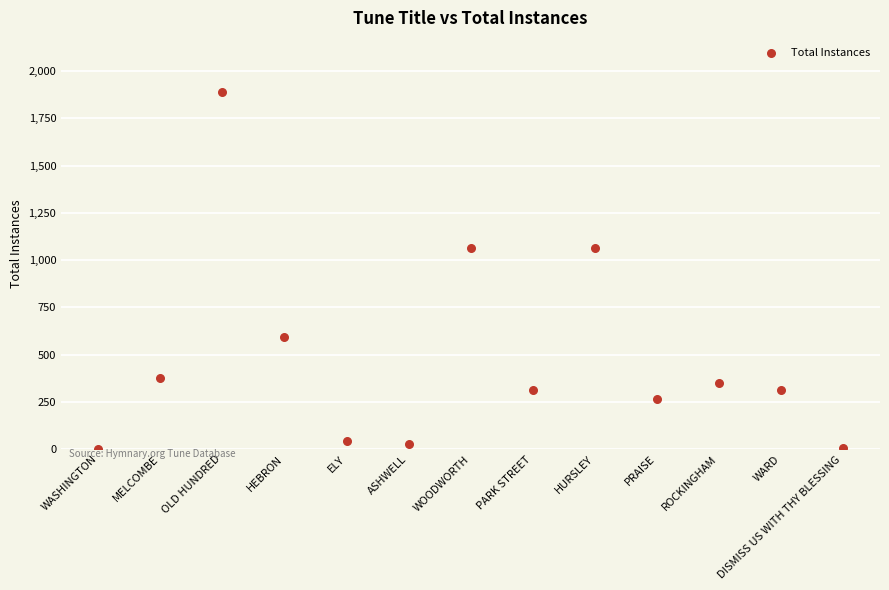

What is the range of Y values (max minus min)?

1891